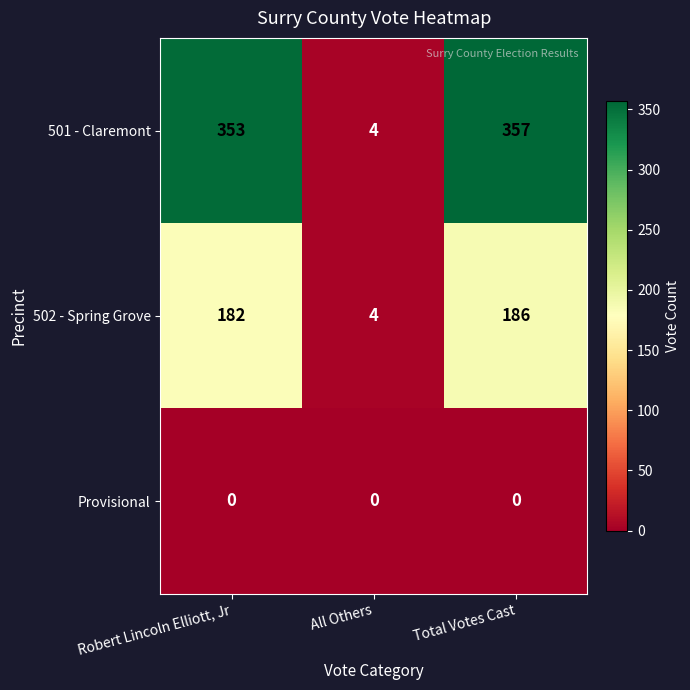

What is the approximate value of 501 - Claremont at Robert Lincoln Elliott, Jr?

353